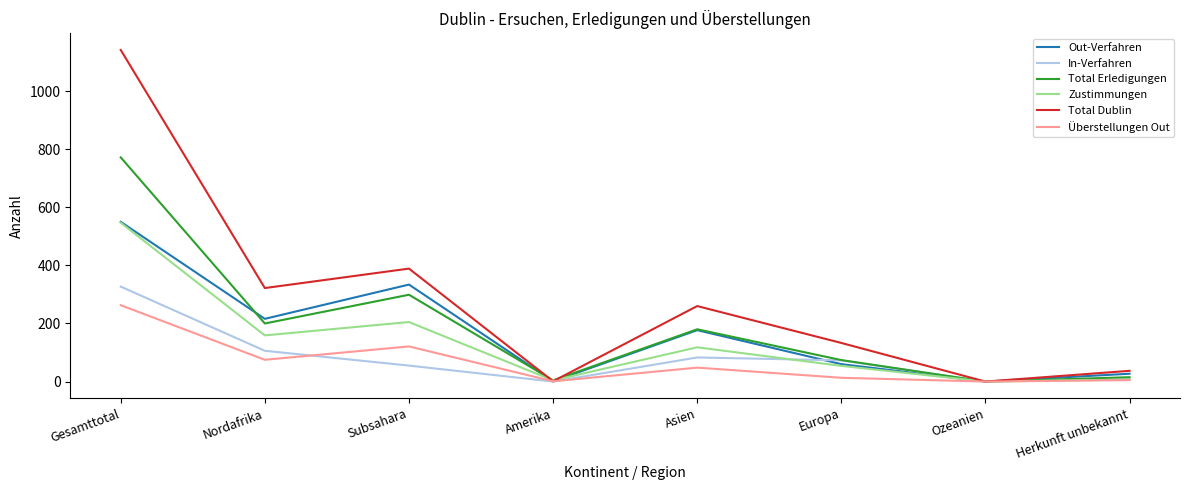

Which series has the largest range (max minus min)?

Total Dublin